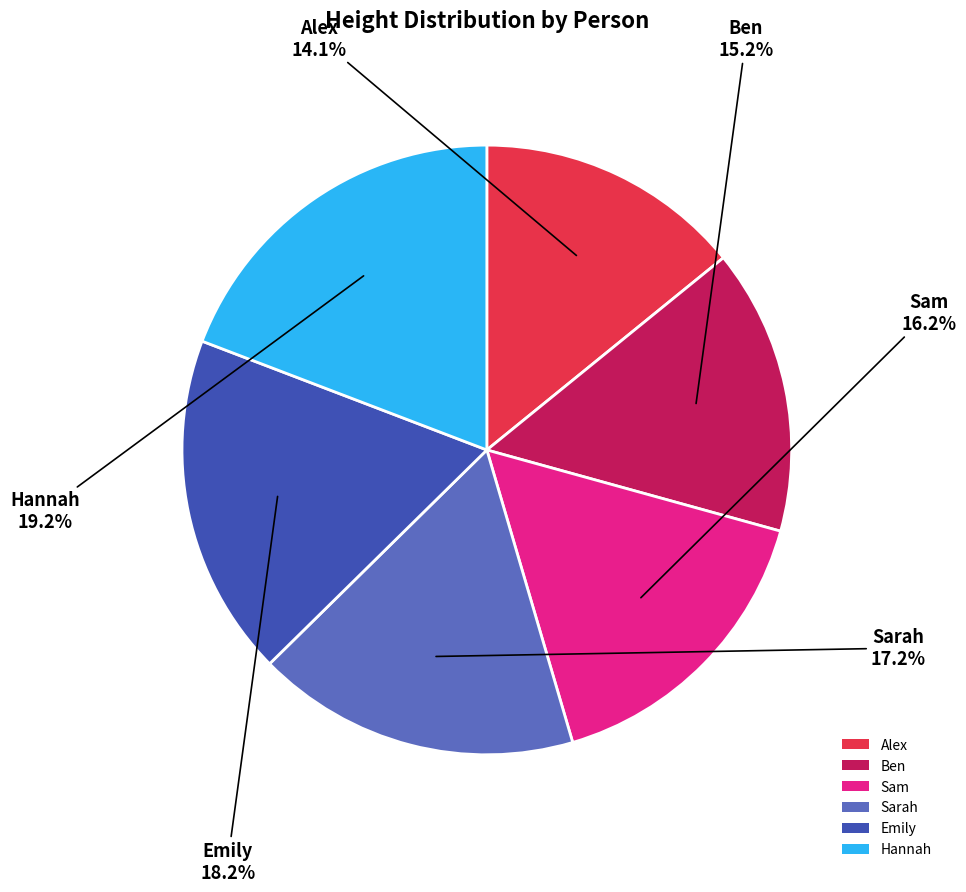

True or false: Ben accounts for 3% of the total.

False